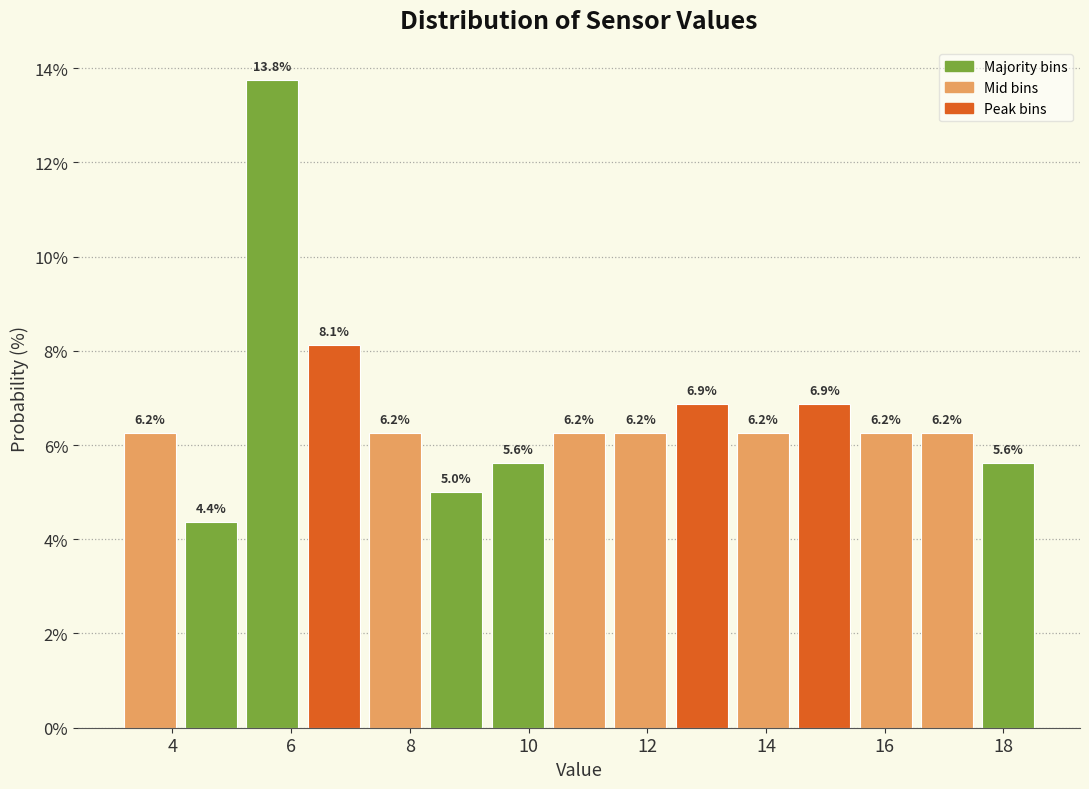

How tall is the bar that spans 12.4 to 13.4 on the x-axis? The bar edges are not printed on the chart, so give them approximately, as read against the axis.

6.9